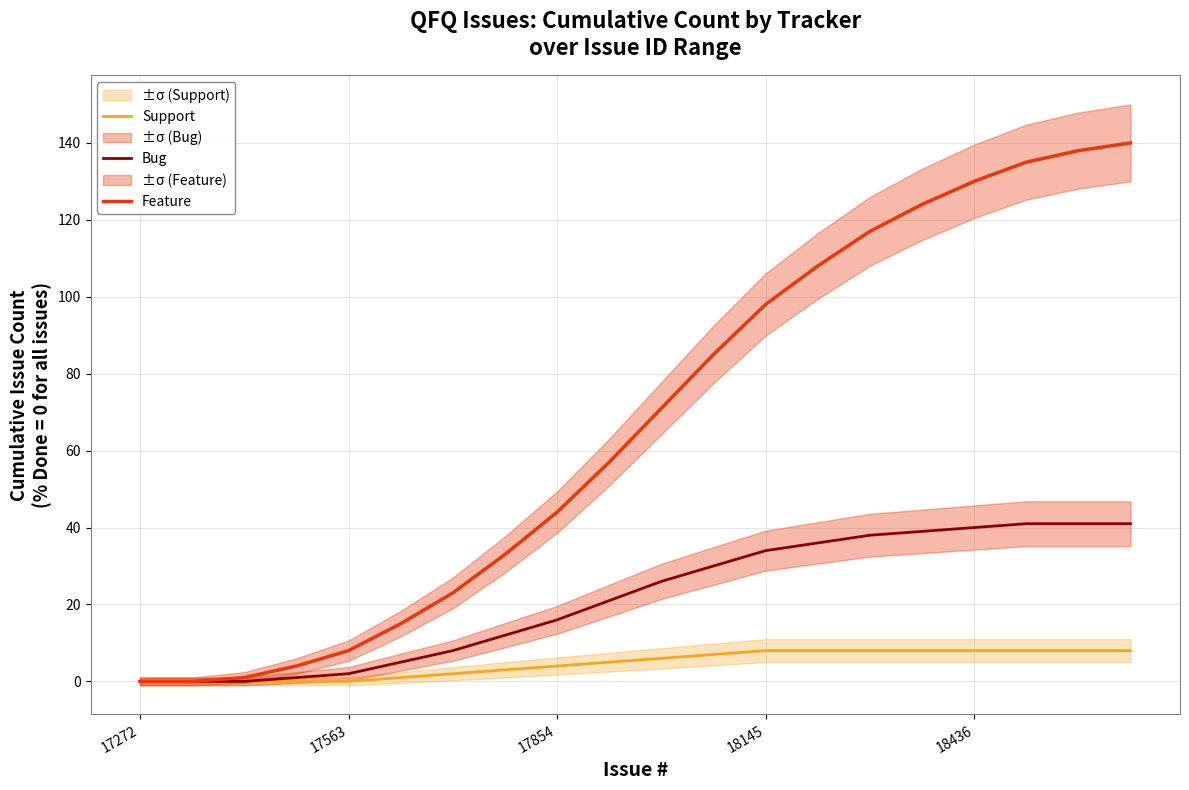

True or false: Bug and Feature cross at least once.

False